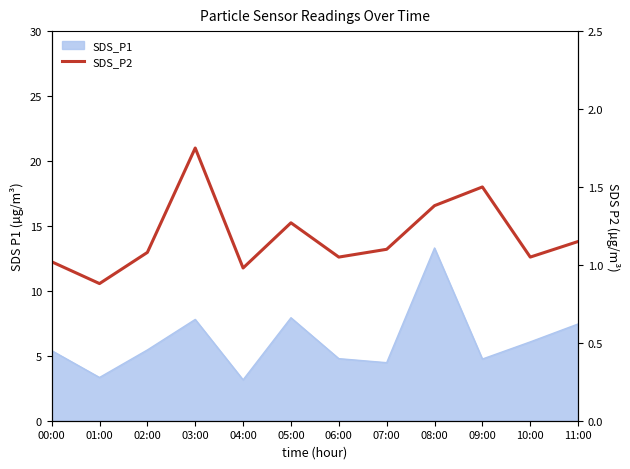

The value at 04:00 is 1.6. True or false?

False